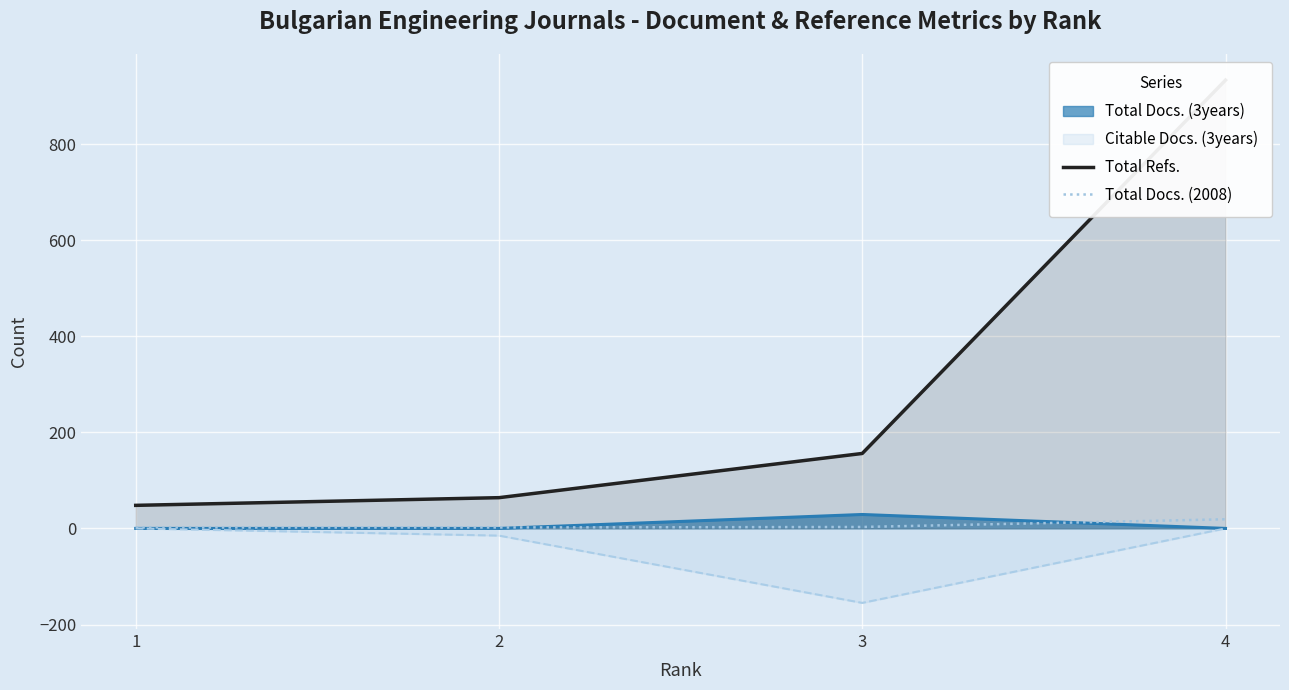

Which category has the highest value in the Total Refs. series?

4